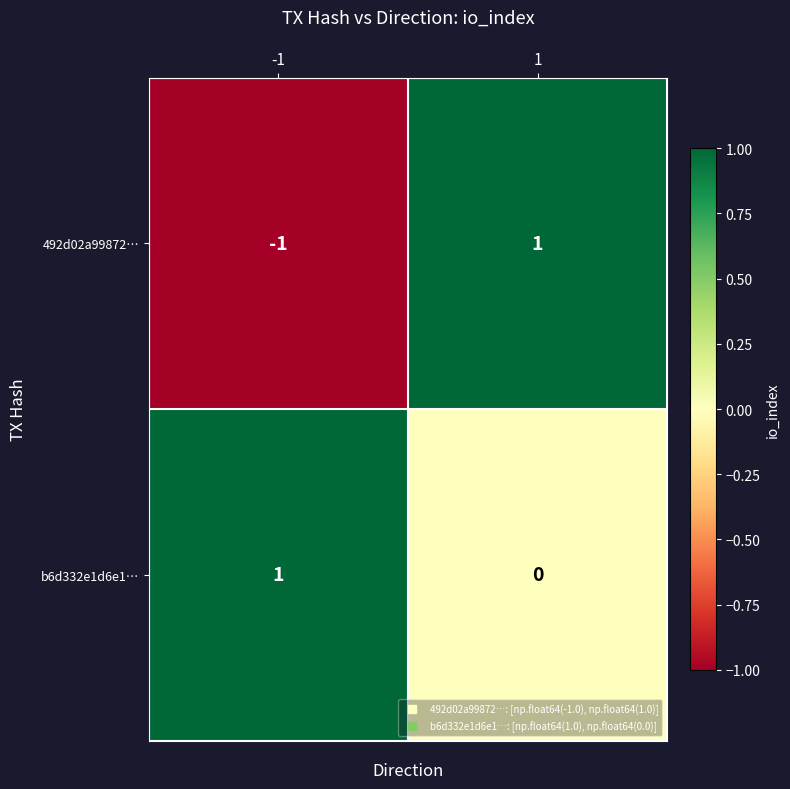

Which series has the largest total across all categories?

b6d332e1d6e1…